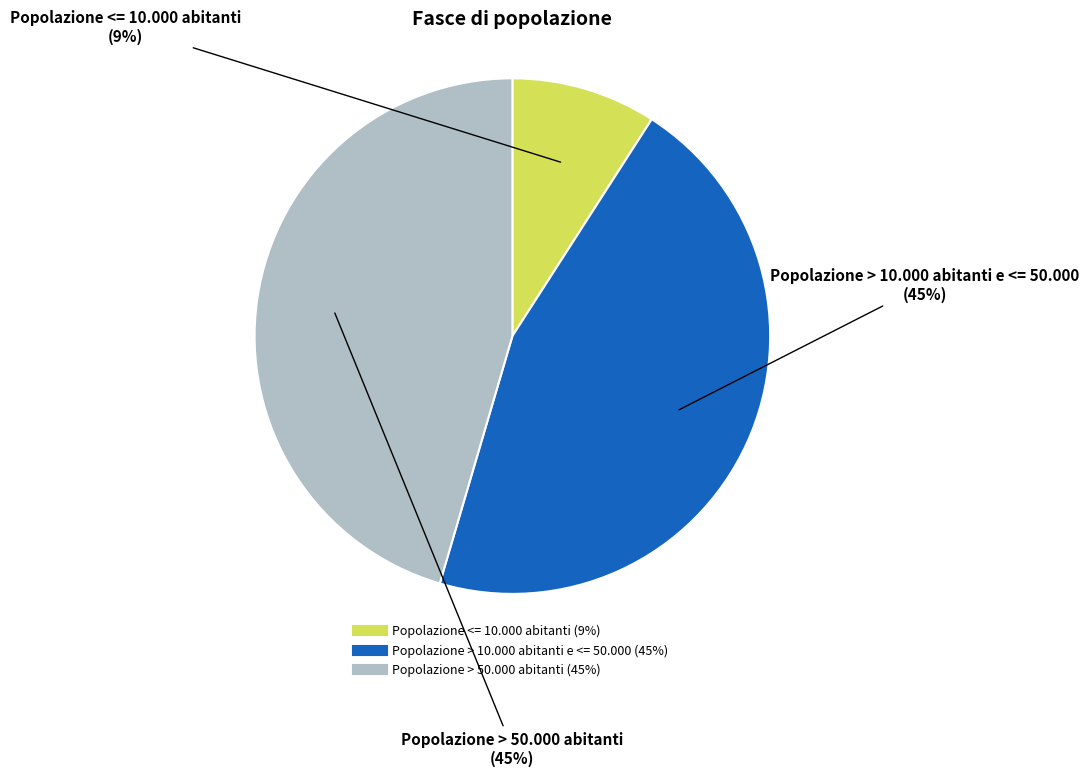

How many slices are in this pie chart?

3